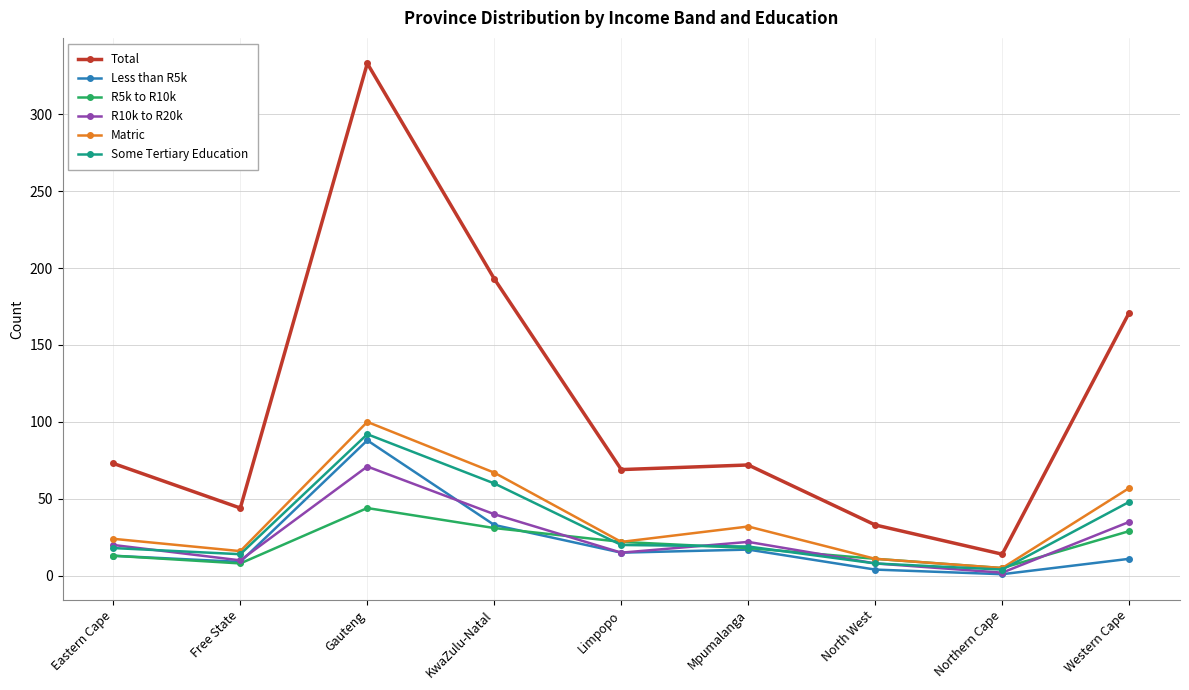

What is the difference between the second highest and minimum values in the Total series?

179